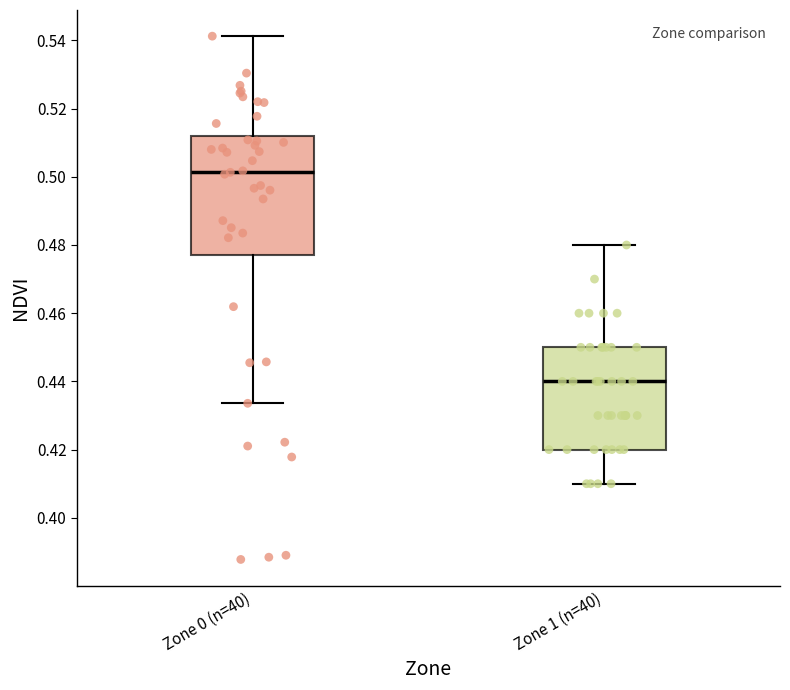

Where does the upper whisker of the box for Zone 1 (n=40) end on the y-axis? The values are not printed on the chart, so give them approximately, as read against the axis.

0.480